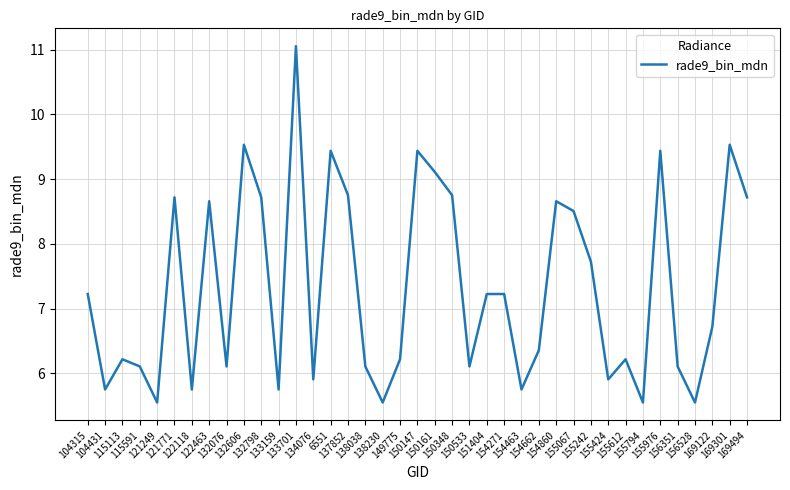

The value at 138230 is 3.4. True or false?

False